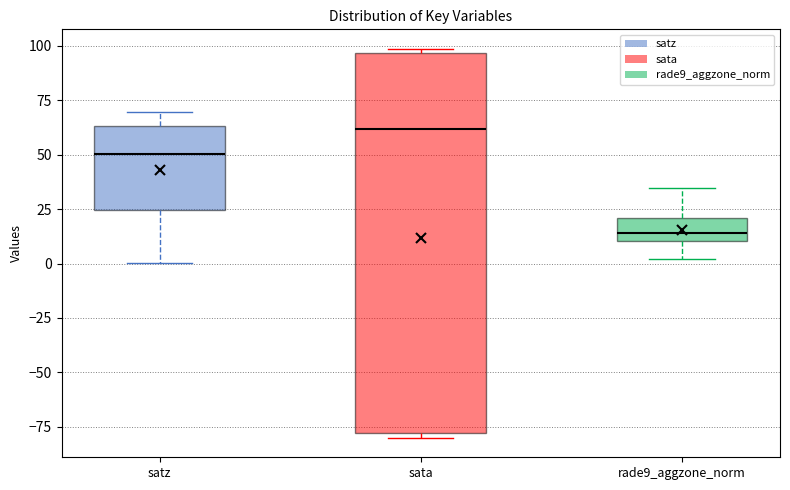

Where does the lower whisker of the box for satz end on the y-axis? The values are not printed on the chart, so give them approximately, as read against the axis.

0